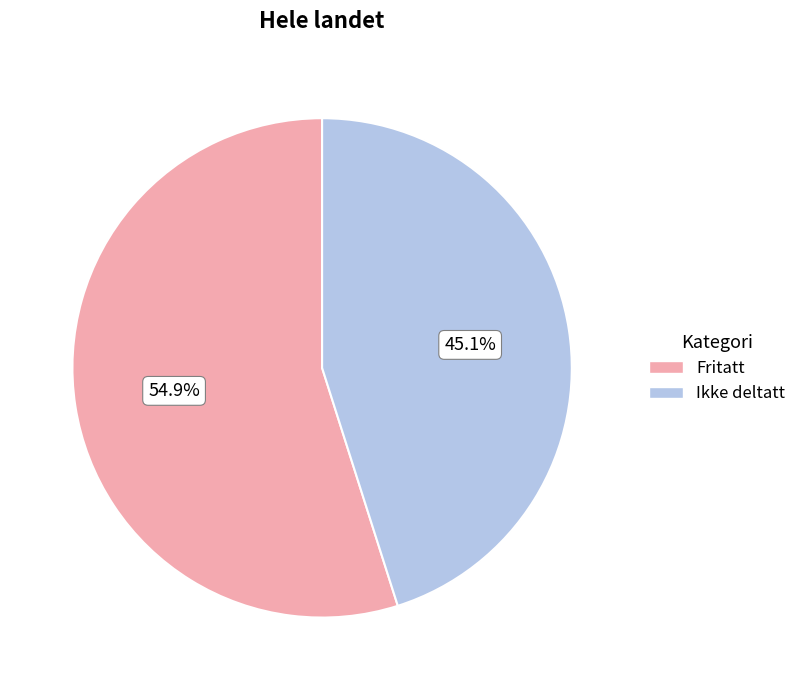

Does Ikke deltatt represent more than half of the total?

No